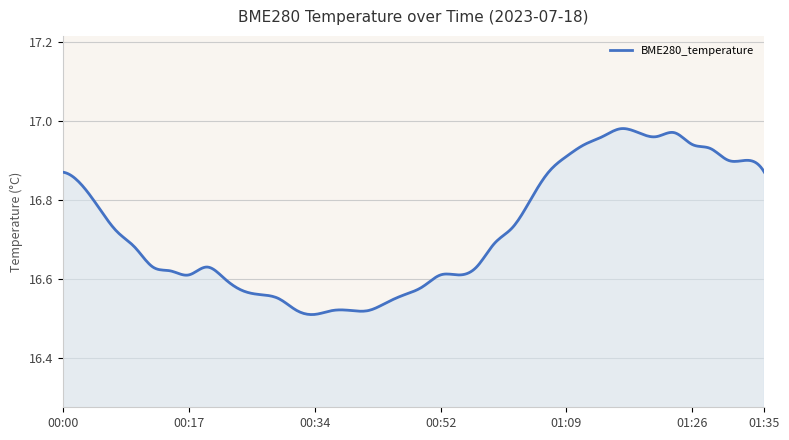

Is this an area chart (filled region under the line)?

Yes